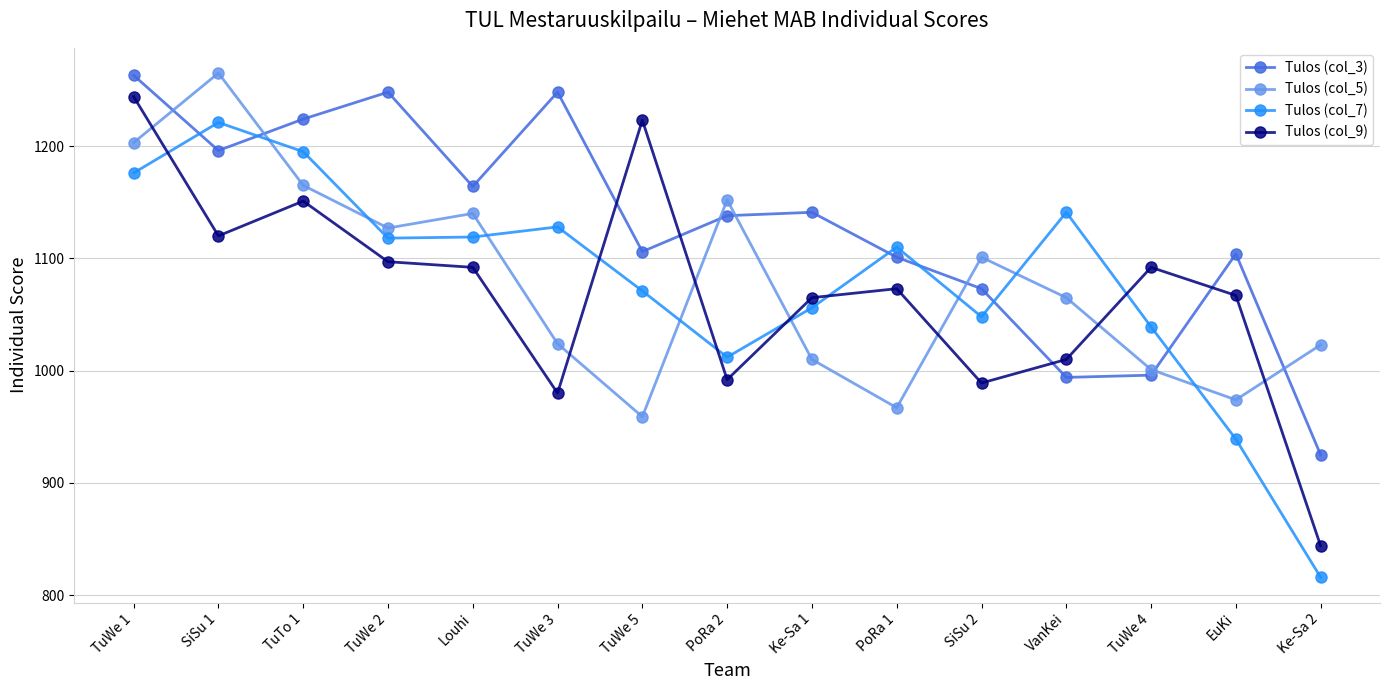

What position from the right is PoRa 1?

6